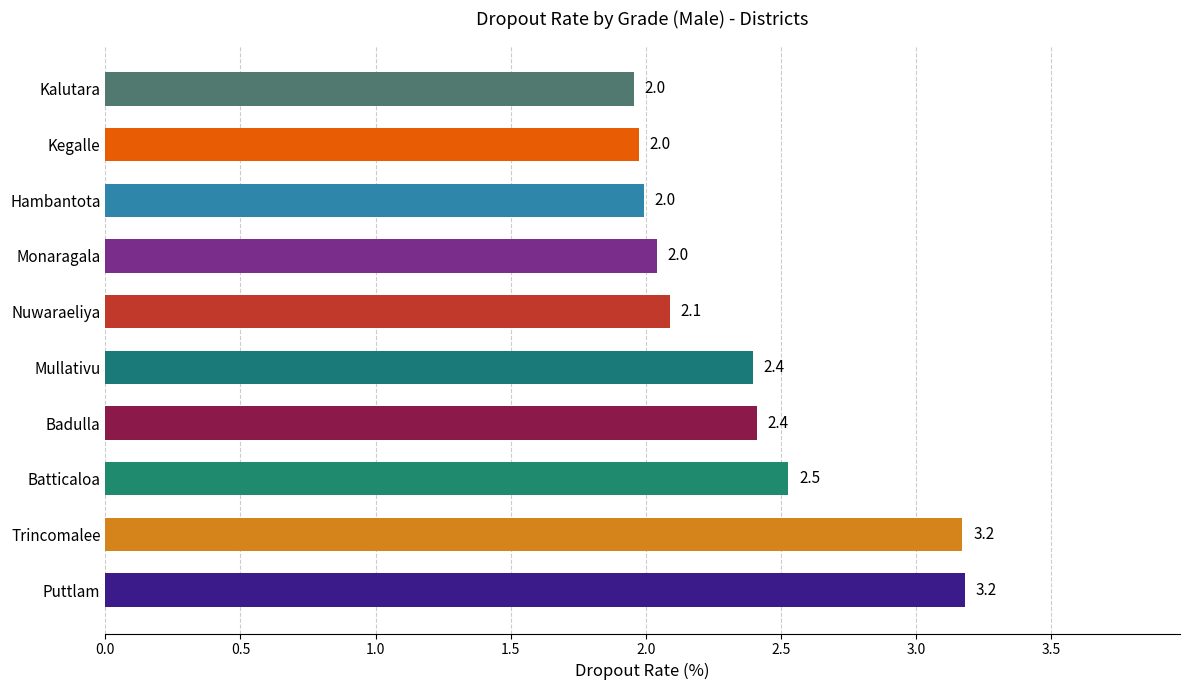

What is the minimum value shown in the chart?

2.0